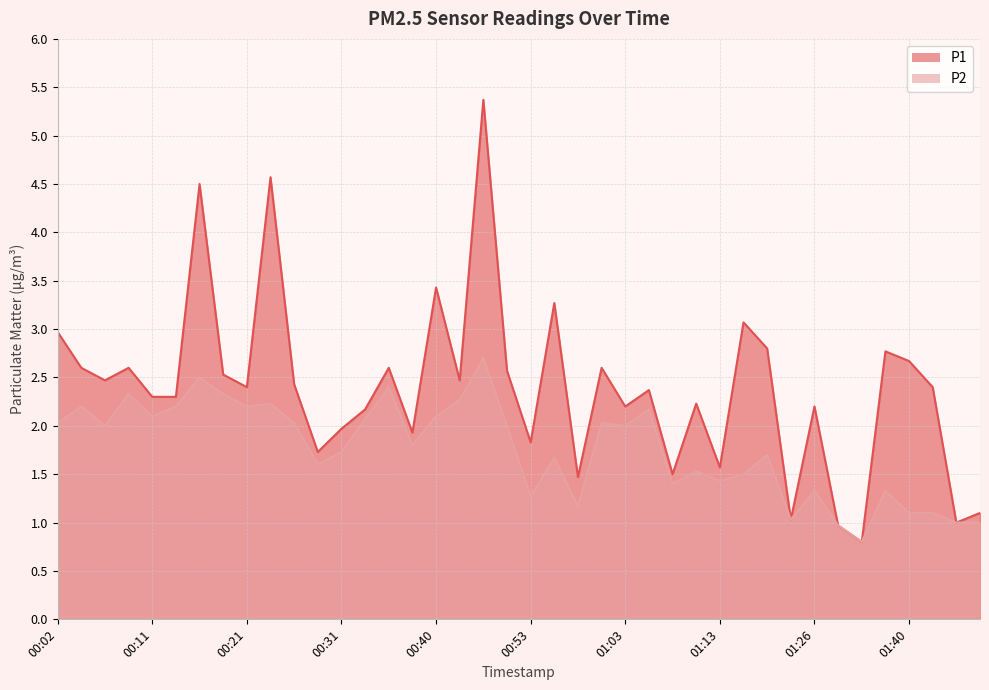

True or false: P1 and P2 cross at least once.

False